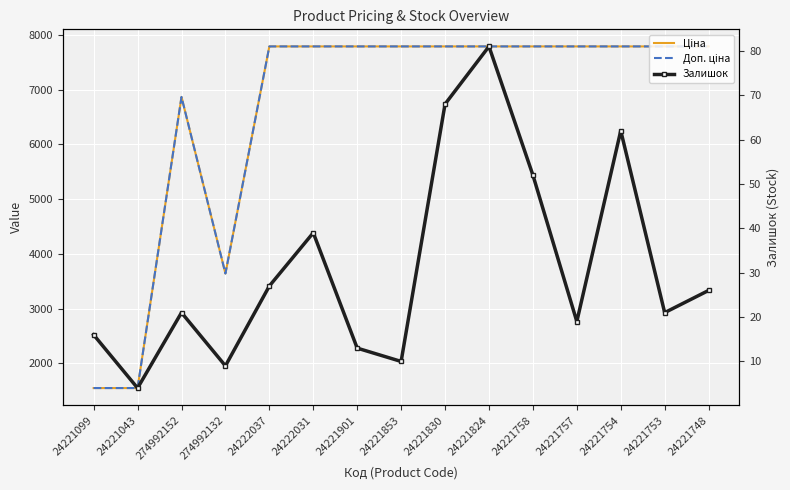

What are all the series names shown in the legend?

Ціна, Доп. ціна, Залишок